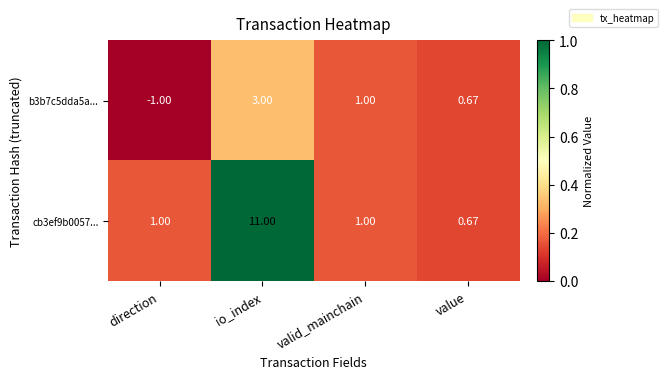

At which category does the chart reach its minimum across all series?

direction